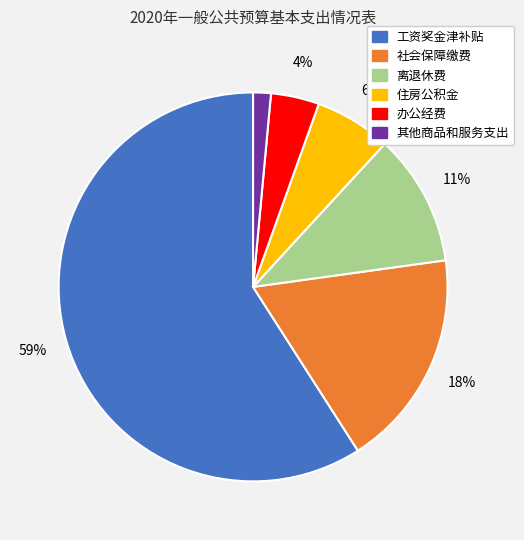

Is the sum of 工资奖金津补贴 and 办公经费 greater than half?

Yes